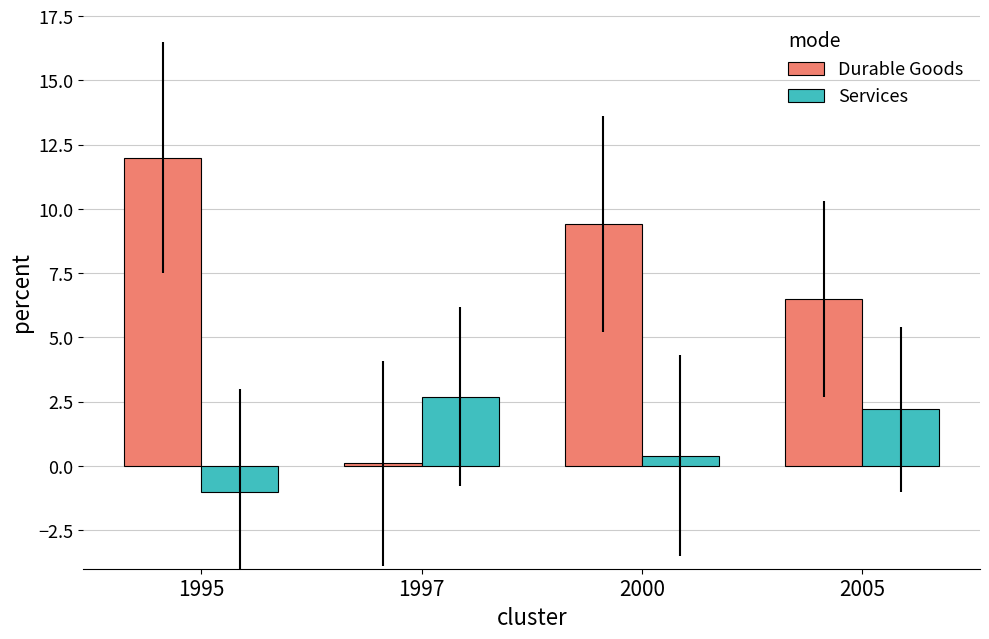

Reading right to left, transcribe all the data shown in this chart.

Durable Goods: 6.5	9.4	0.1	12.0
Services: 2.2	0.4	2.7	-1.0